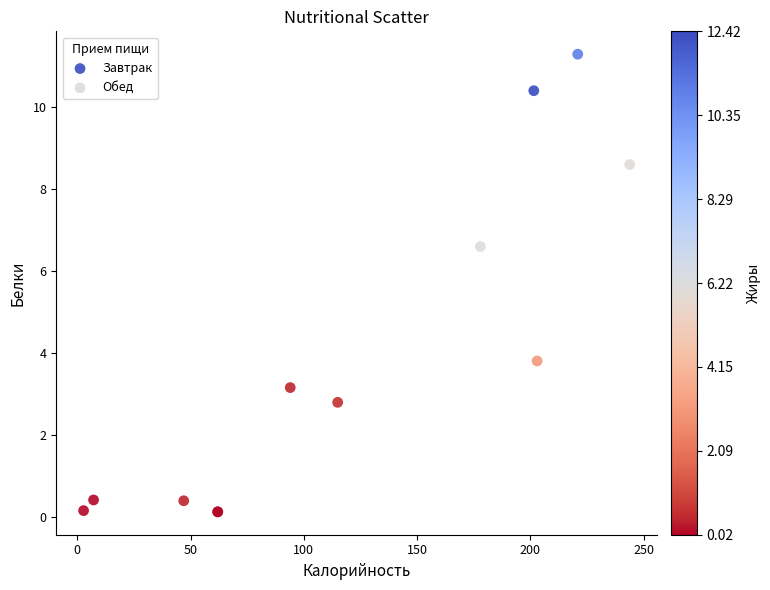

Which series has the largest Y range (max minus min)?

Обед